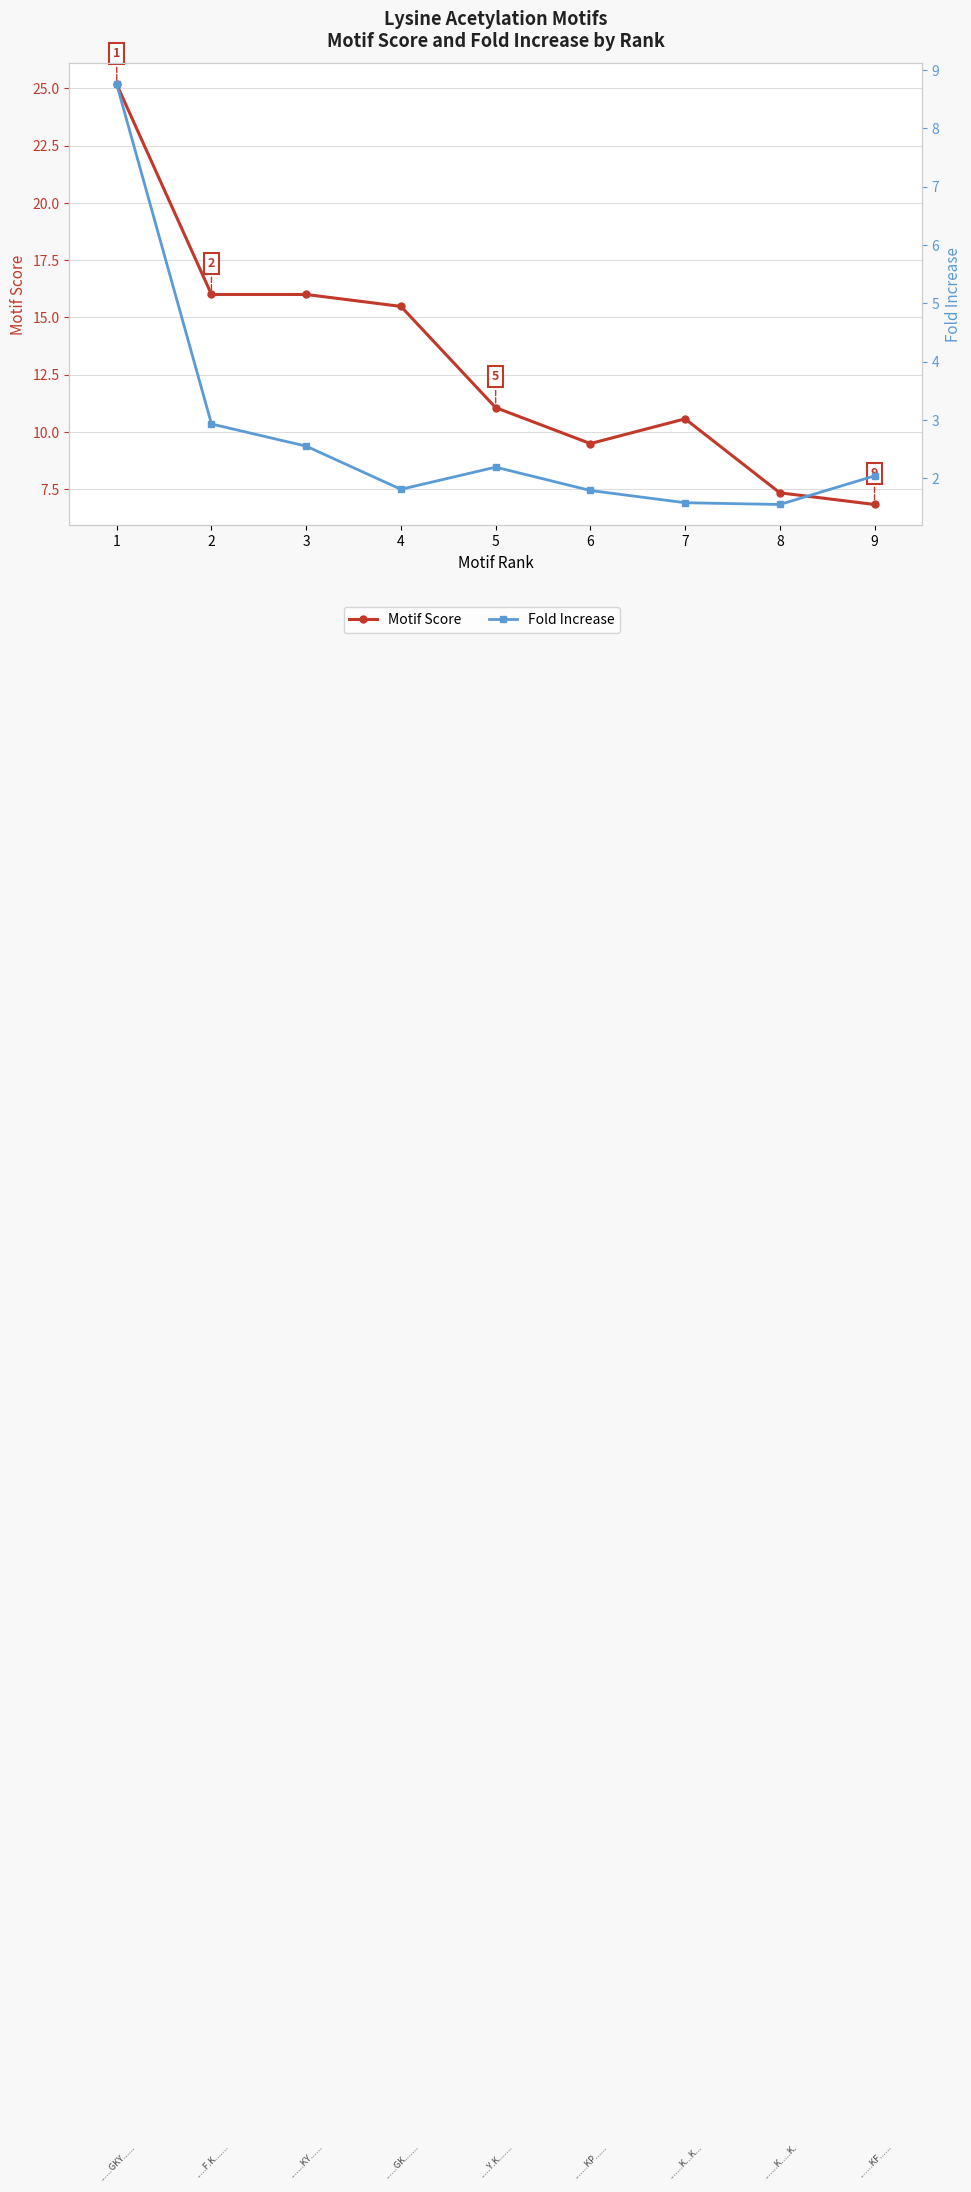

Between 5 and 7, which is larger?

5